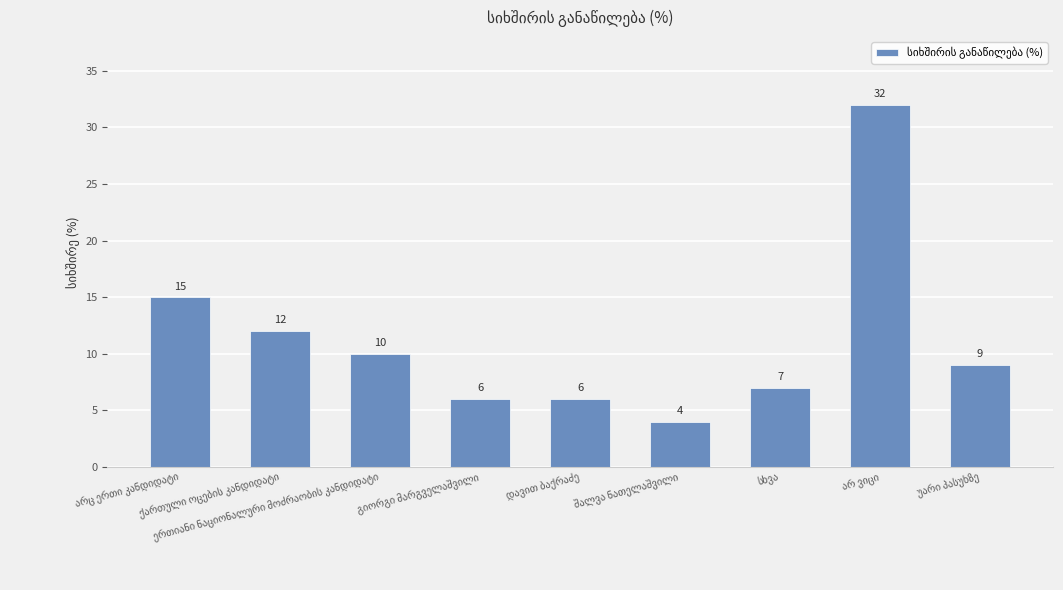

What is the maximum value shown in the chart?

32